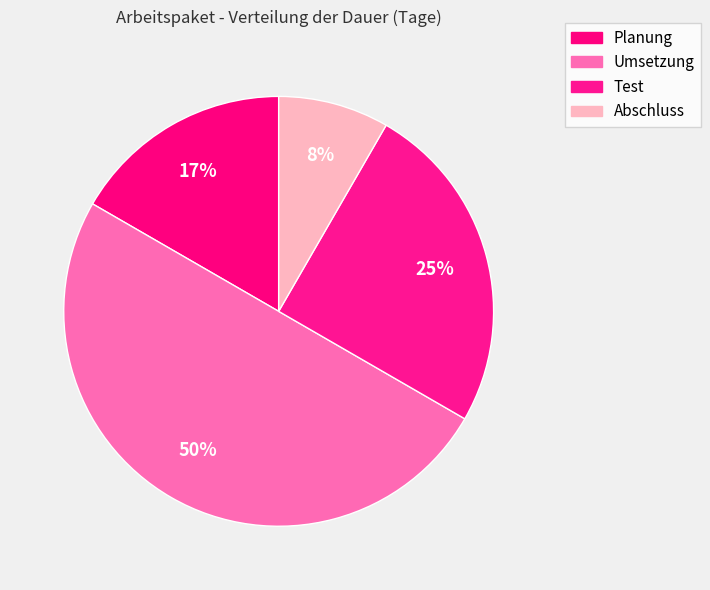

Rank the categories by value from lowest to highest.

Abschluss, Planung, Test, Umsetzung